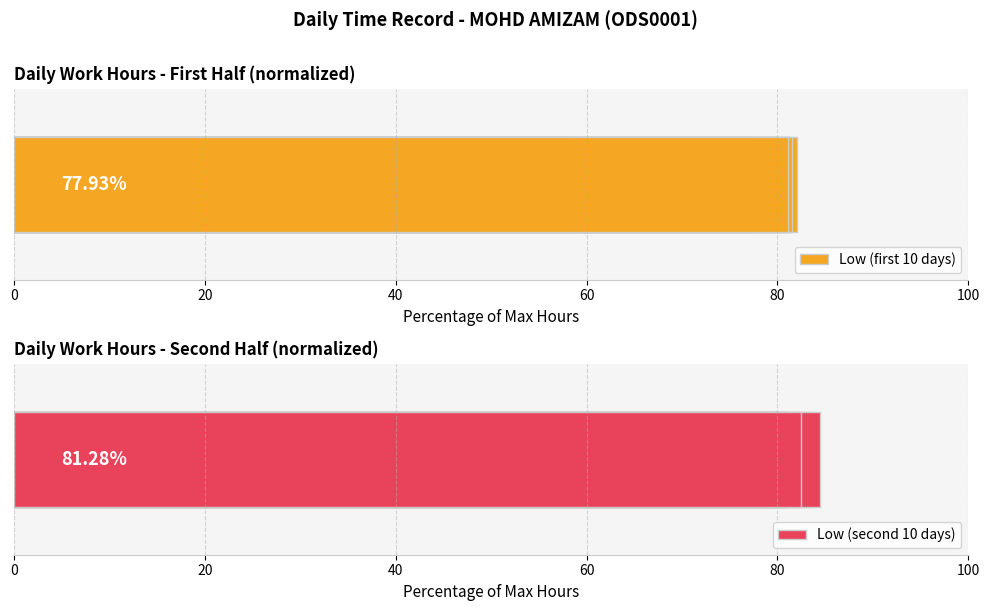

At which label is Low (first 10 days) closest to 70?

80